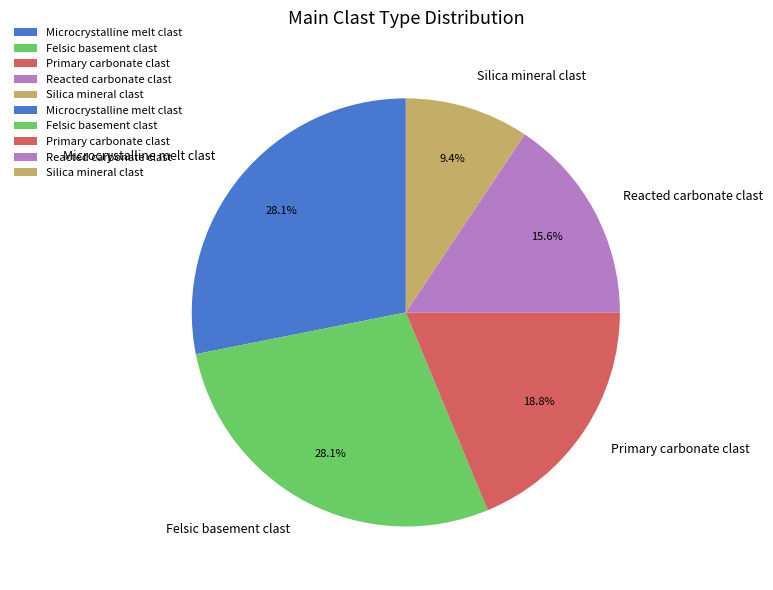

What is the smallest slice in the pie chart?

Silica mineral clast